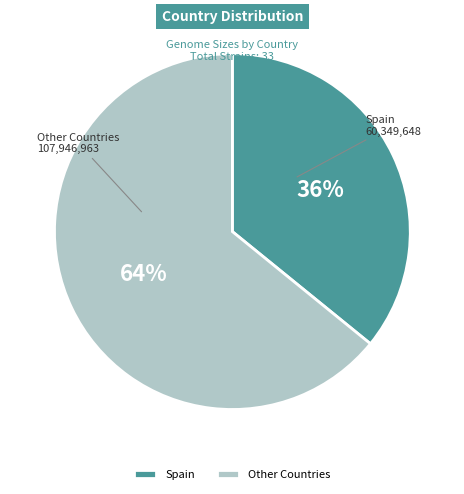

To the nearest percent, what is the combined percentage of Other Countries and Spain?

100%